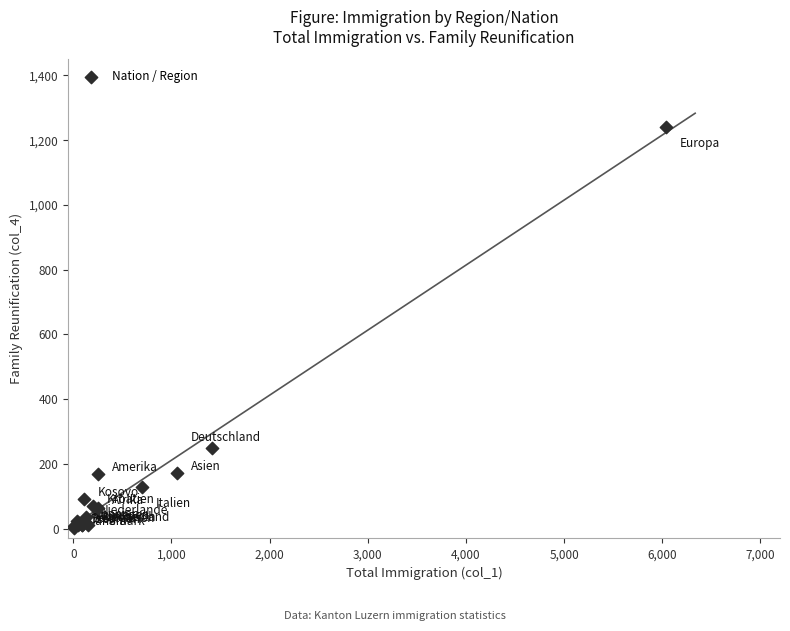

What Y value in the scatter plot is closest to 620?

248